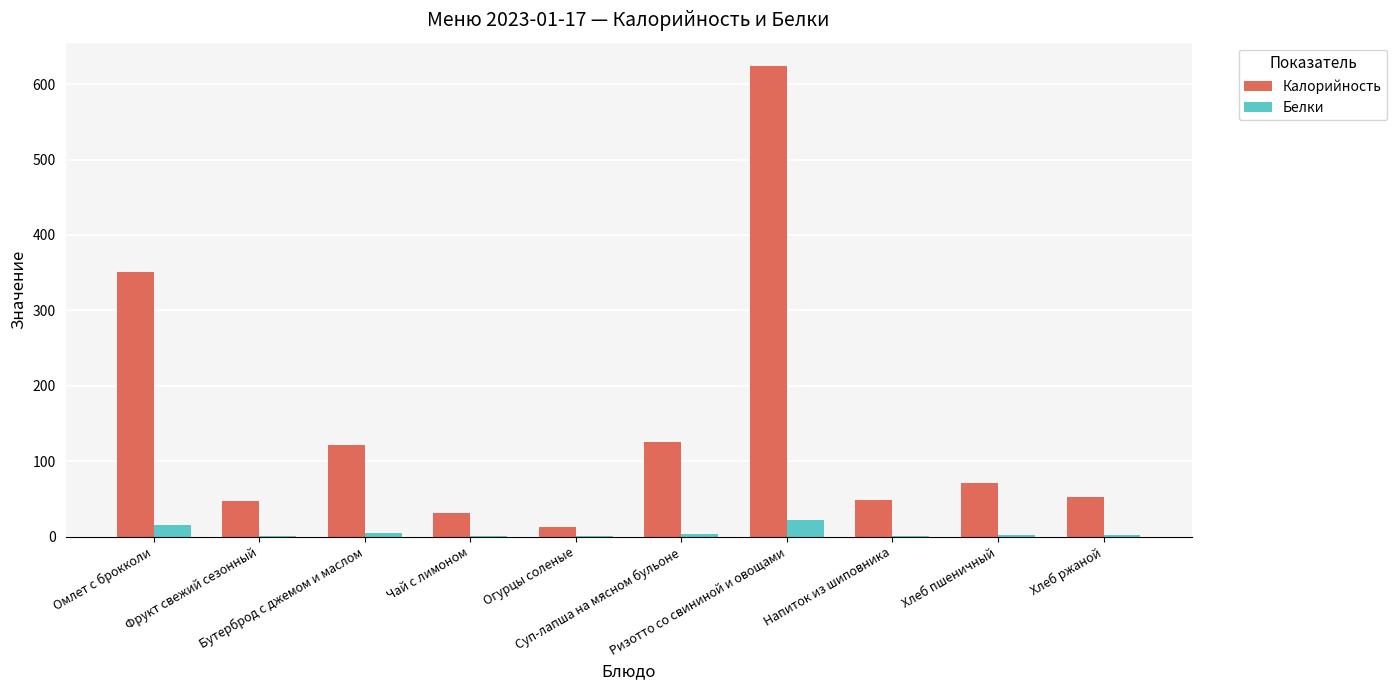

What is the greatest value displayed?

623.7